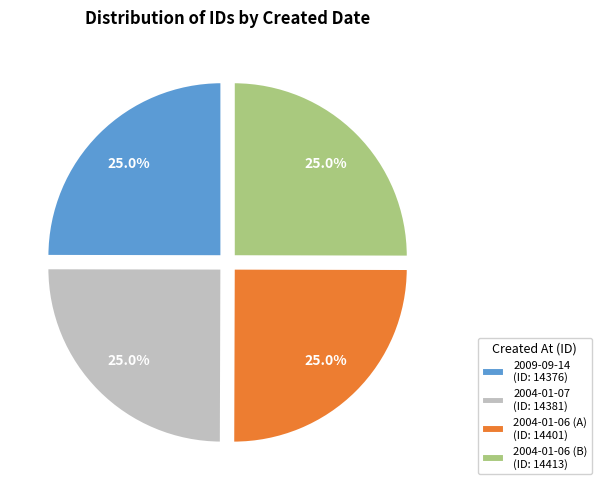

To the nearest percent, what percentage of the pie is 2004-01-06 (A)?

25%